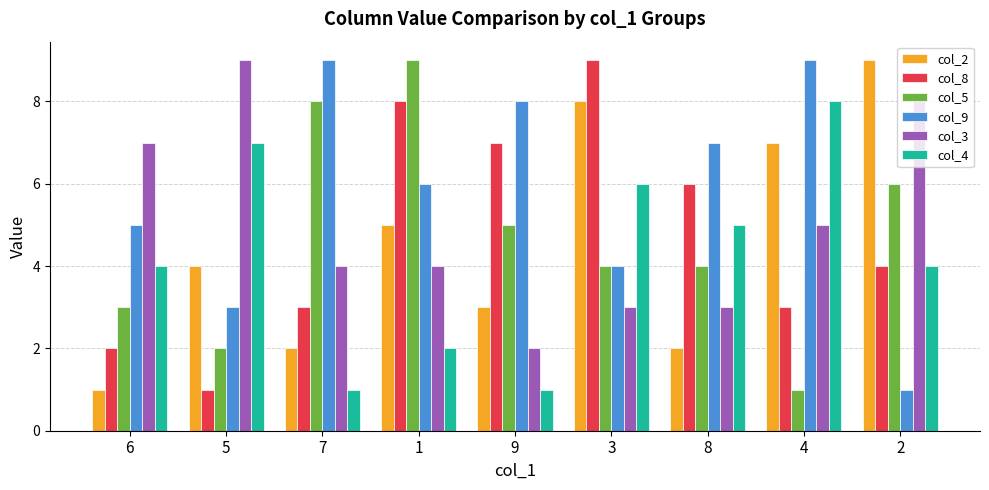

Are the bars horizontal?

No